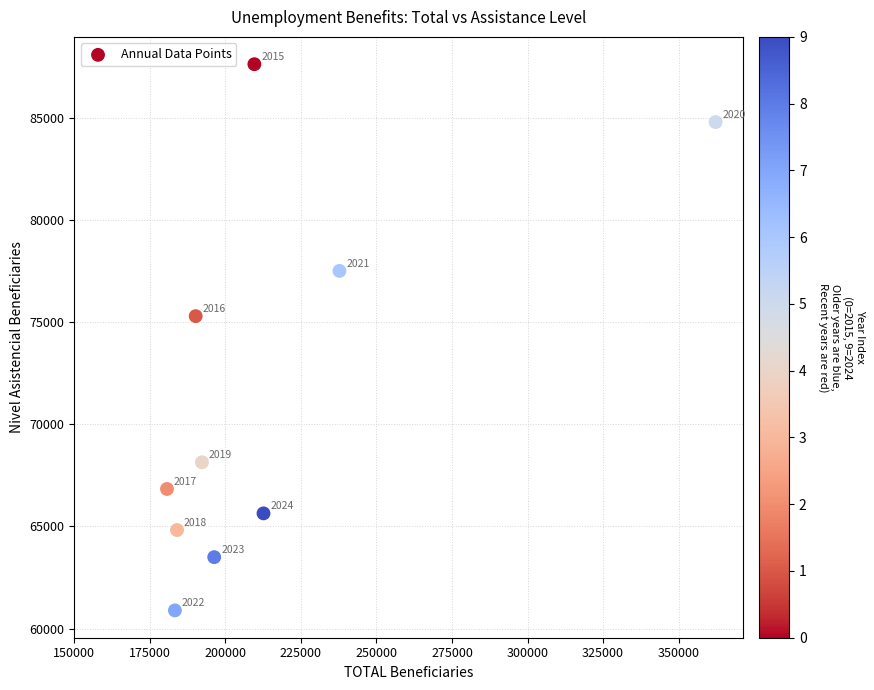

What Y value in the scatter plot is closest to 74253?

75288.8